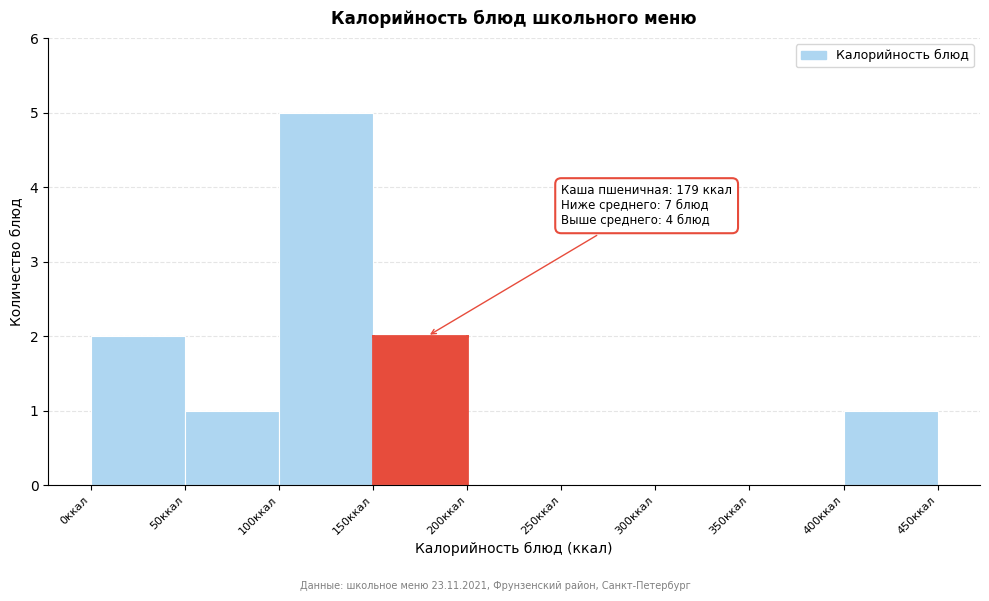

Which range on the x-axis has the tallest bar?

100 to 150